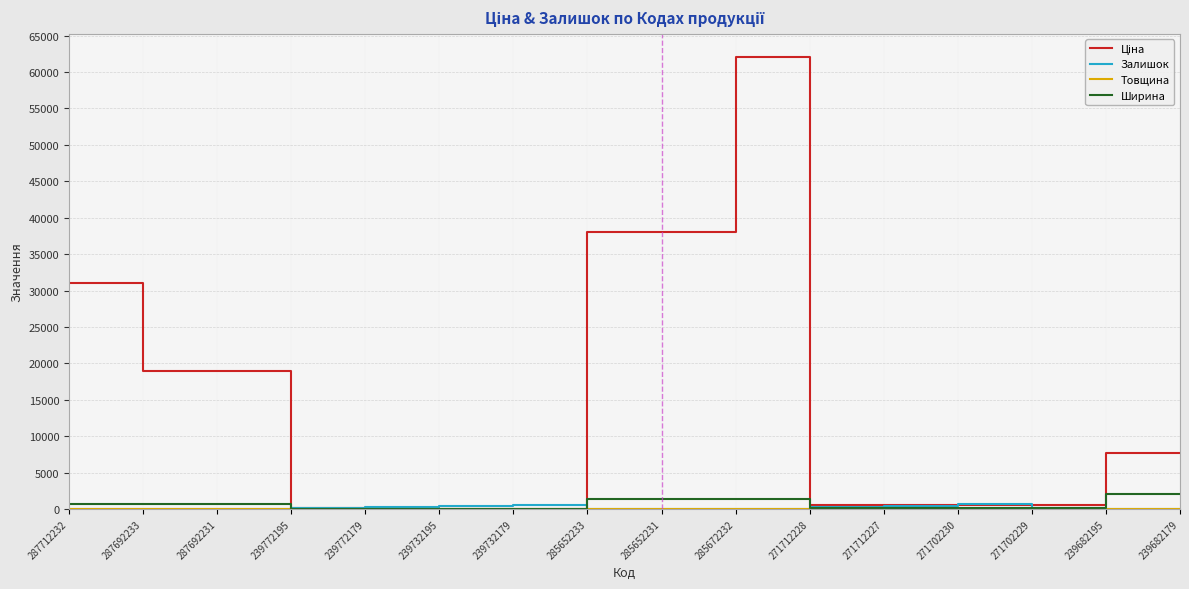

Is it true that Ширина equals 191.0 at 271702229?

True